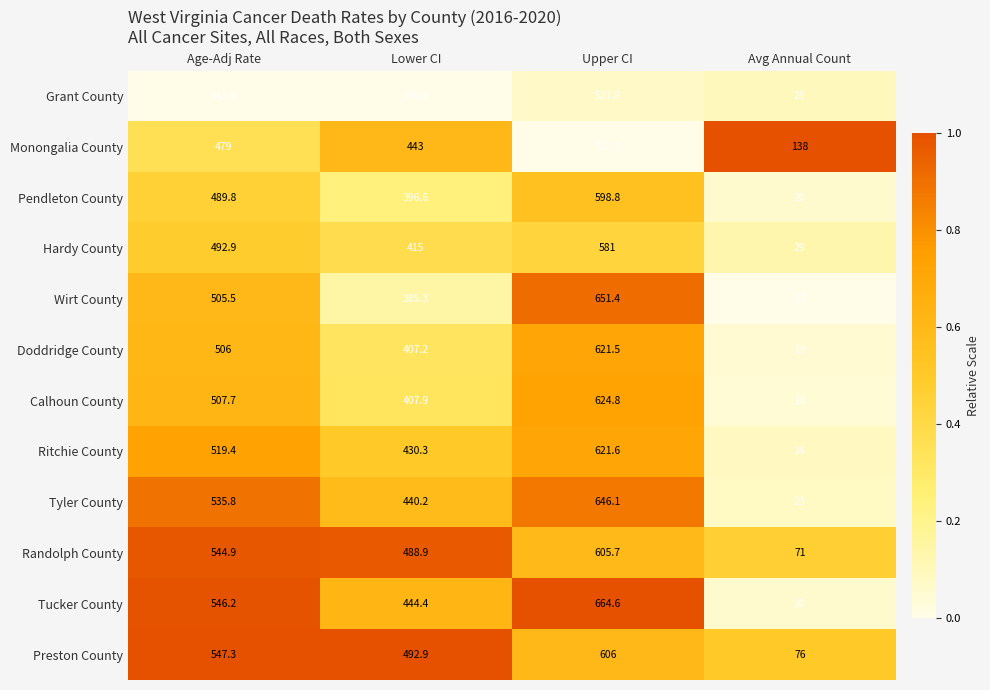

List the labels in order of Tyler County value, smallest first.

Avg Annual Count, Lower CI, Age-Adj Rate, Upper CI